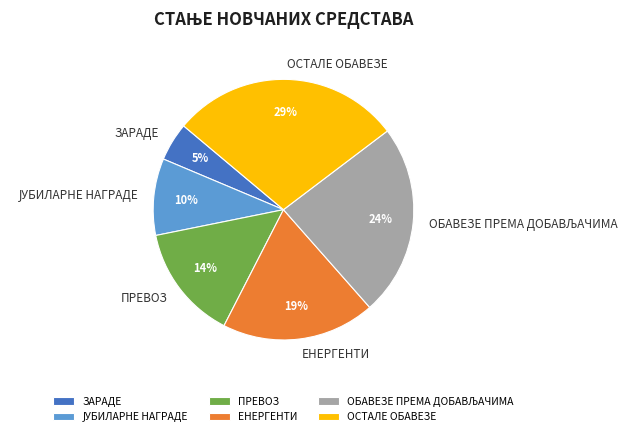

Combined, do ЕНЕРГЕНТИ and ОСТАЛЕ ОБАВЕЗЕ account for over 50%?

No